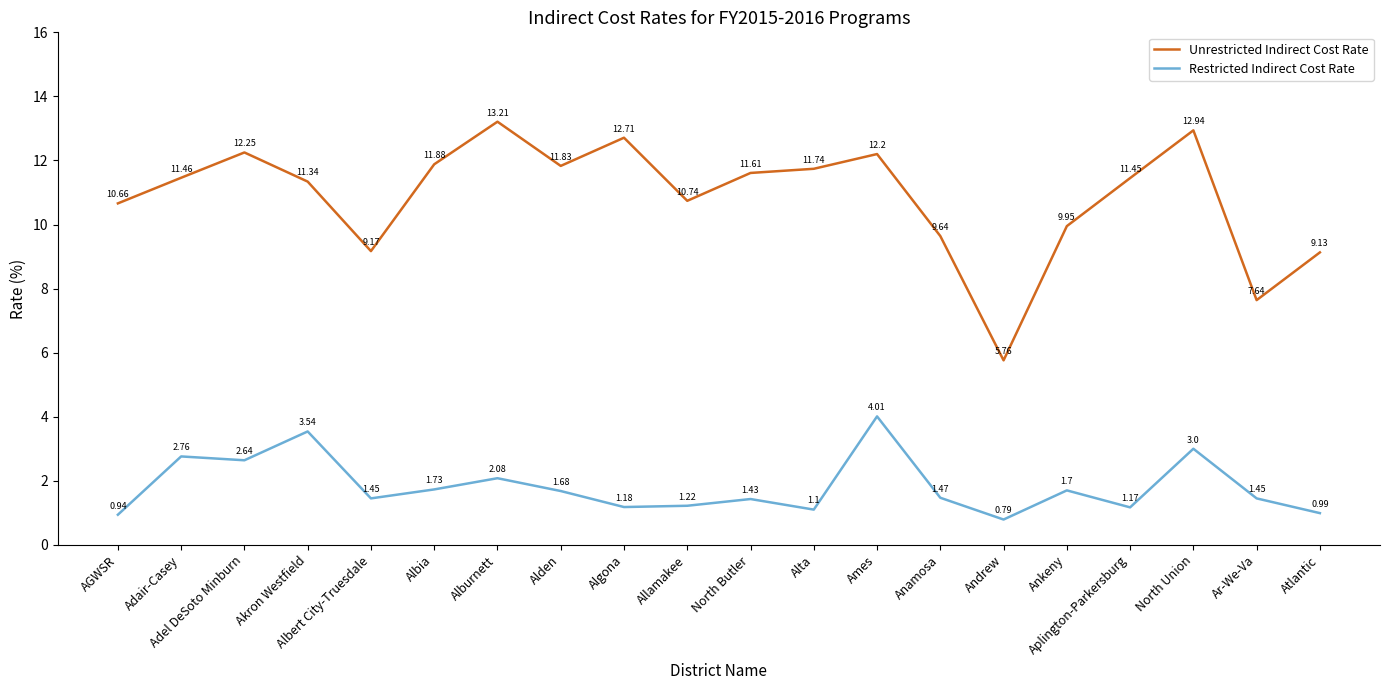

At which category is the sum across all series the highest?

Ames